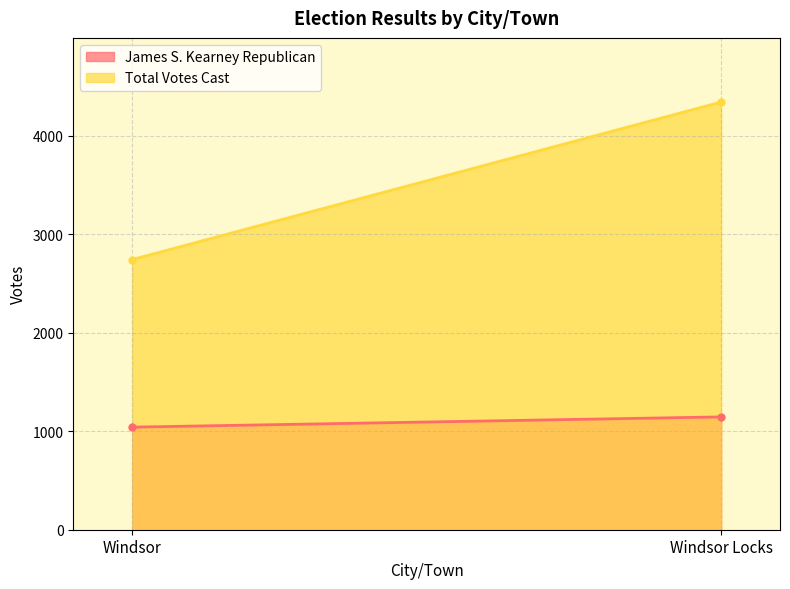

Count the James S. Kearney Republican values in the range 1042 to 1146.

2